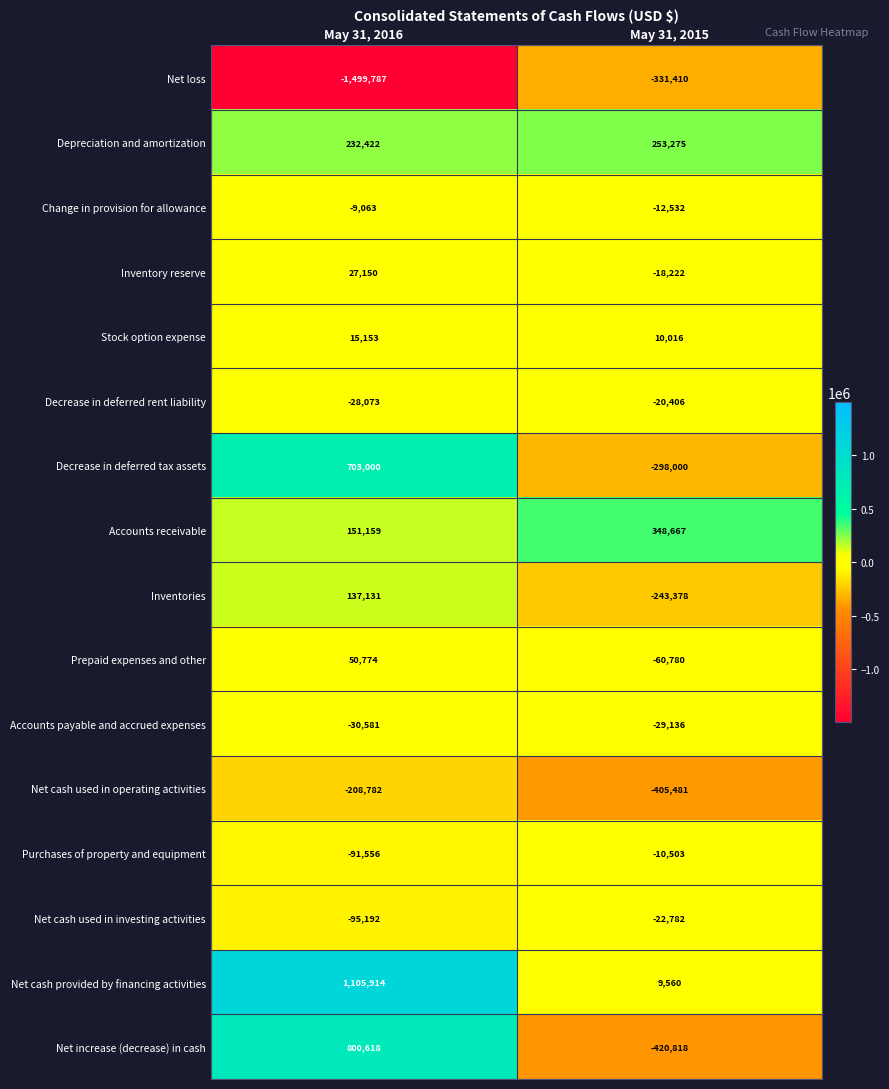

What is the minimum value shown in the chart?

-1499787